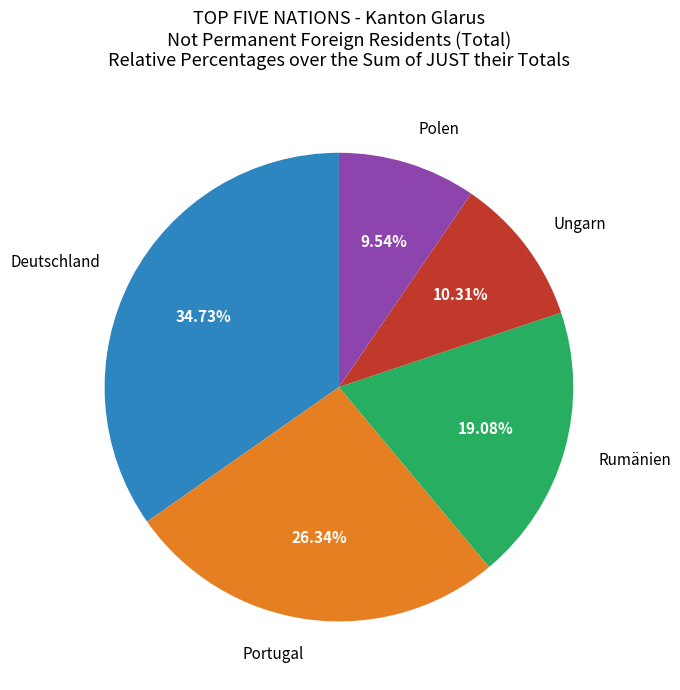

Is there any slice that represents more than half of the pie?

No